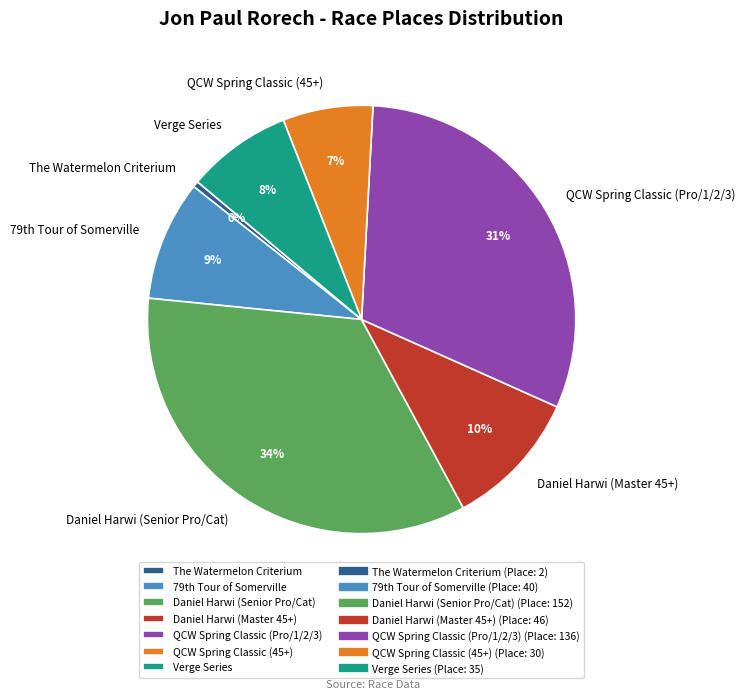

Does any single category account for the majority?

No